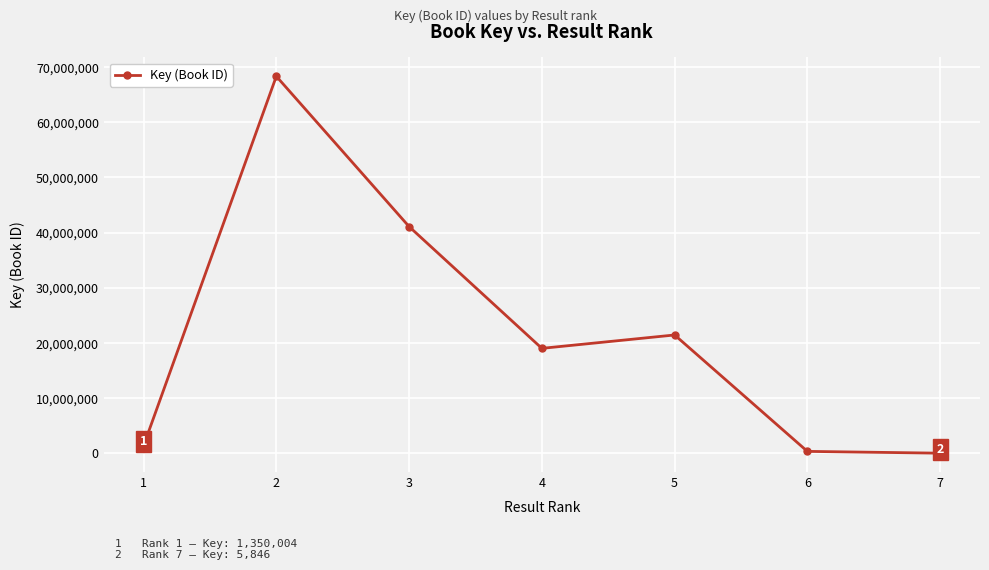

What is the change in value from 4 to 5?

+2425066